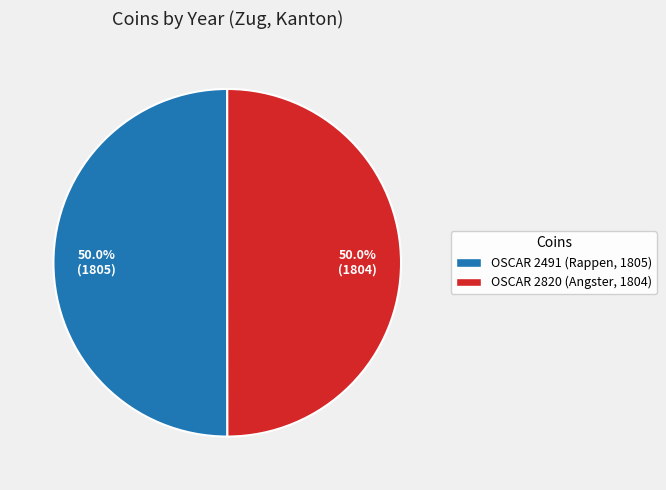

To the nearest percent, what is the average slice percentage?

50%